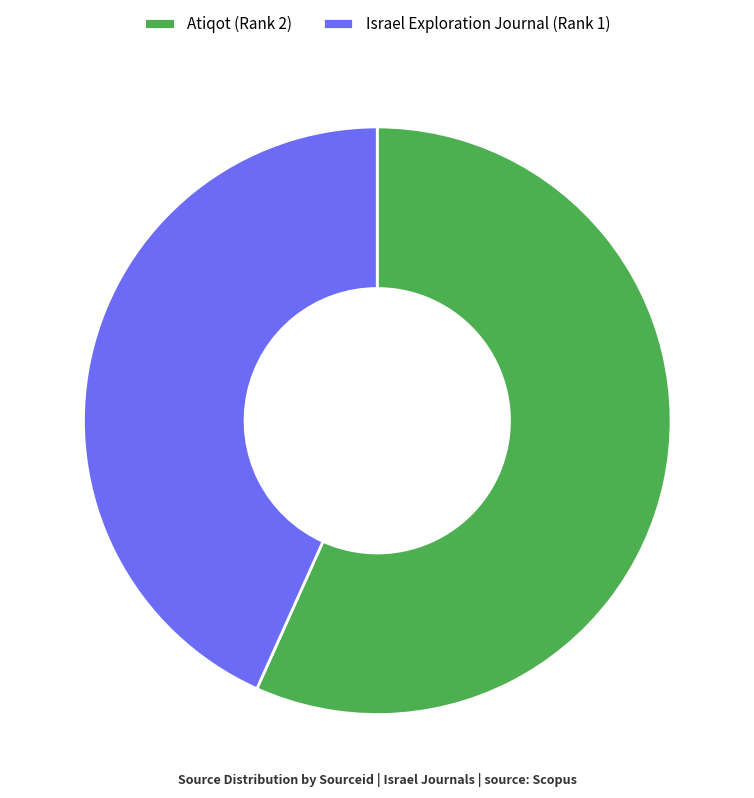

Rank the categories by value from lowest to highest.

Israel Exploration Journal (Rank 1), Atiqot (Rank 2)